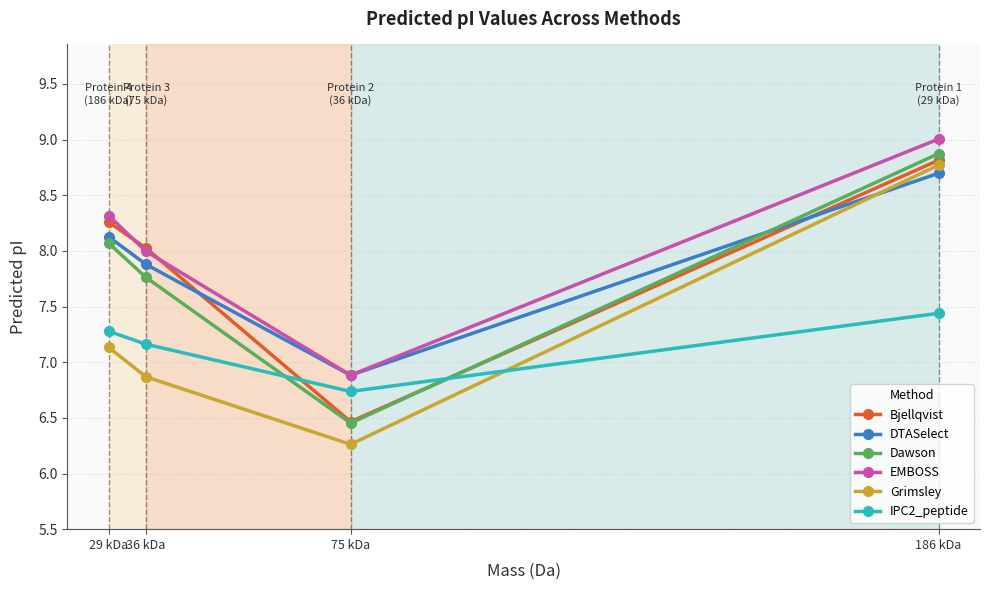

How many data points does each series have?

4